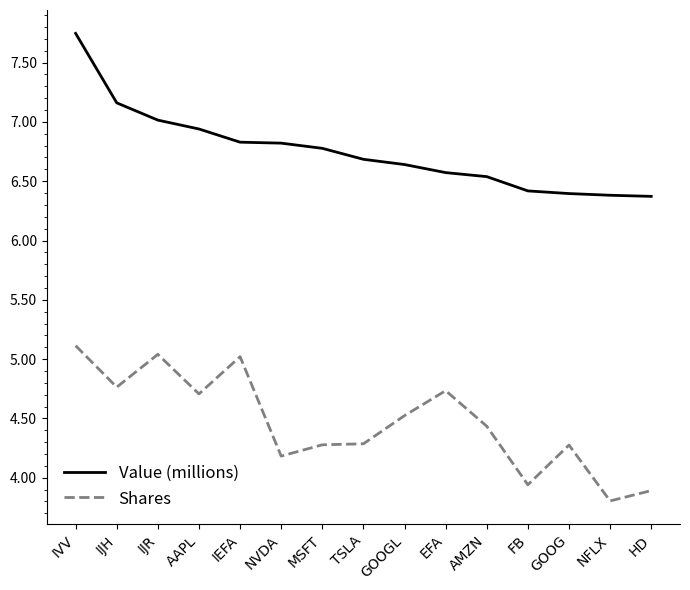

In Shares, how many points are lower than both neighbors (excluding endpoints)?

5